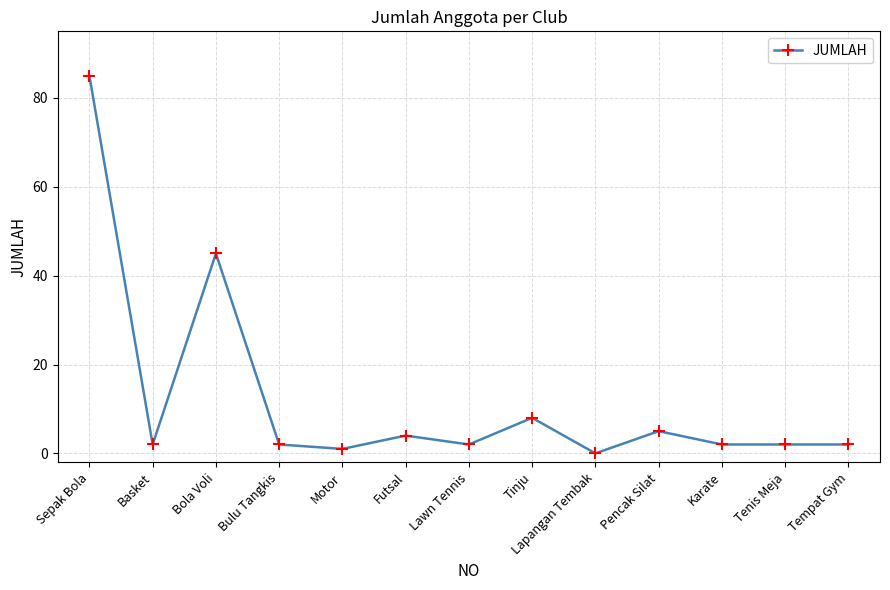

Reading left to right, extract all data points from this chart.

85	2	45	2	1	4	2	8	0	5	2	2	2